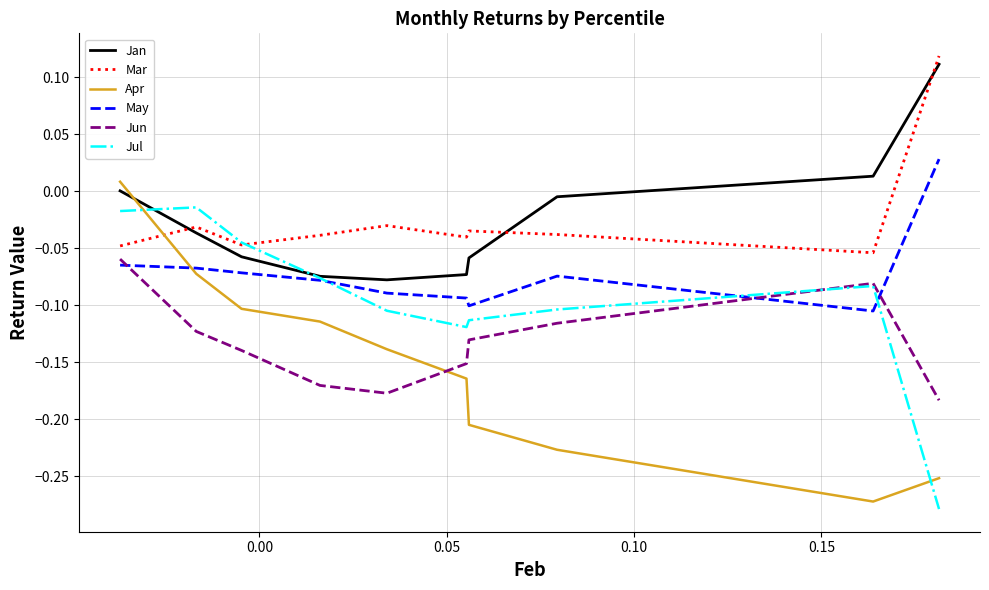

True or false: Mar has more than 0 interior local peaks.

True